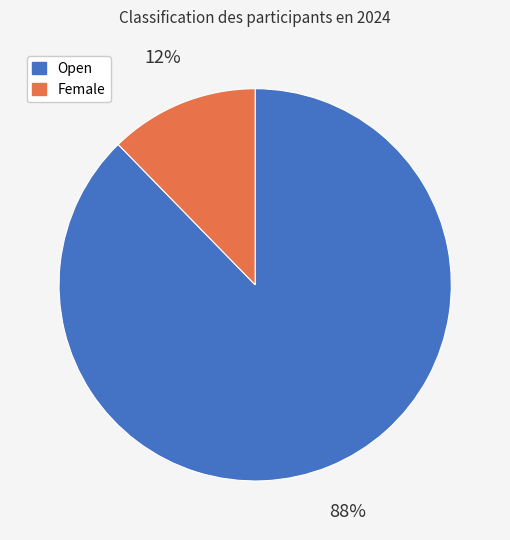

Which has a higher value, Female or Open?

Open